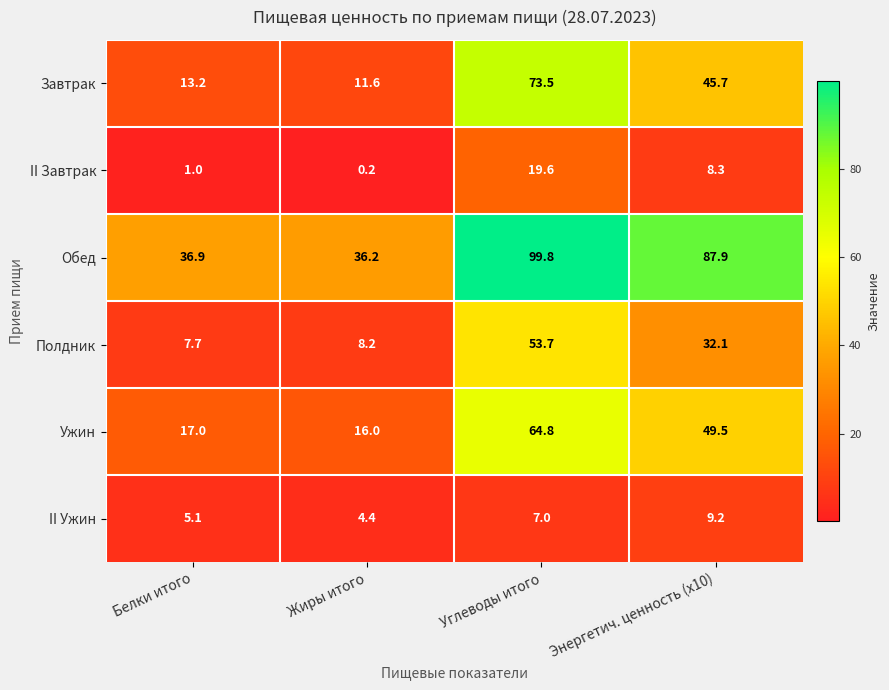

What value does the II Ужин series have at Жиры итого?

4.4